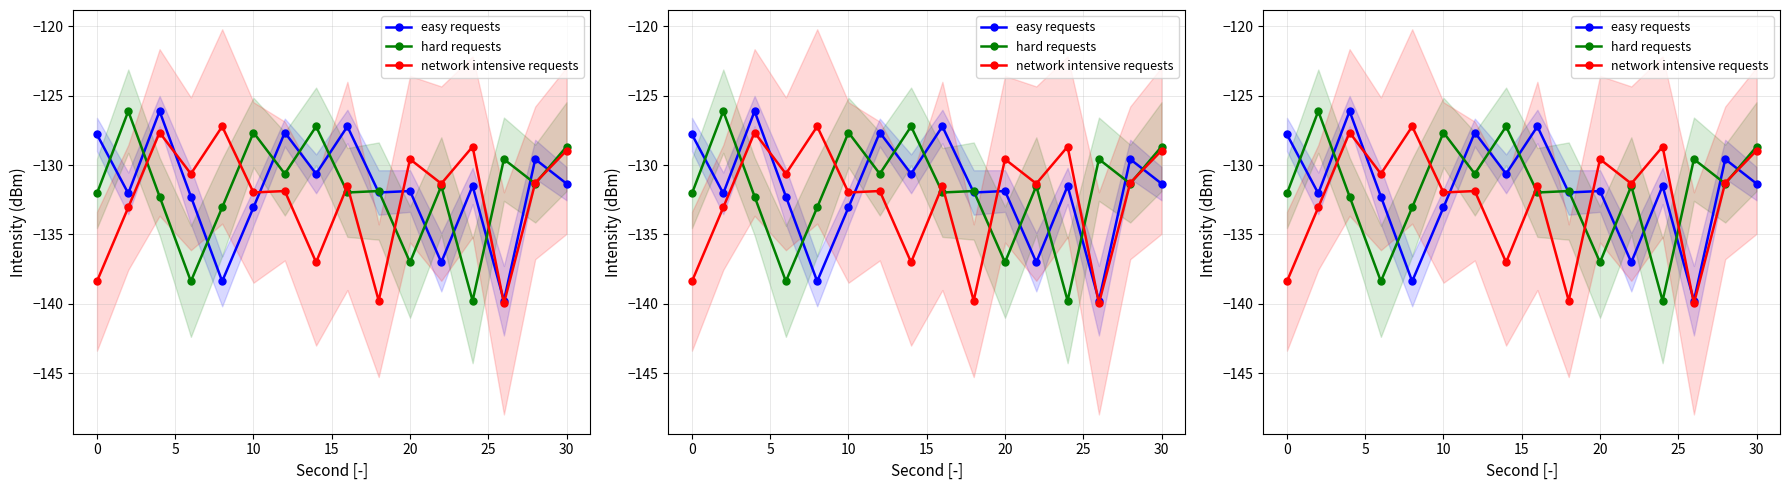

Which series has the widest spread of values?

easy requests